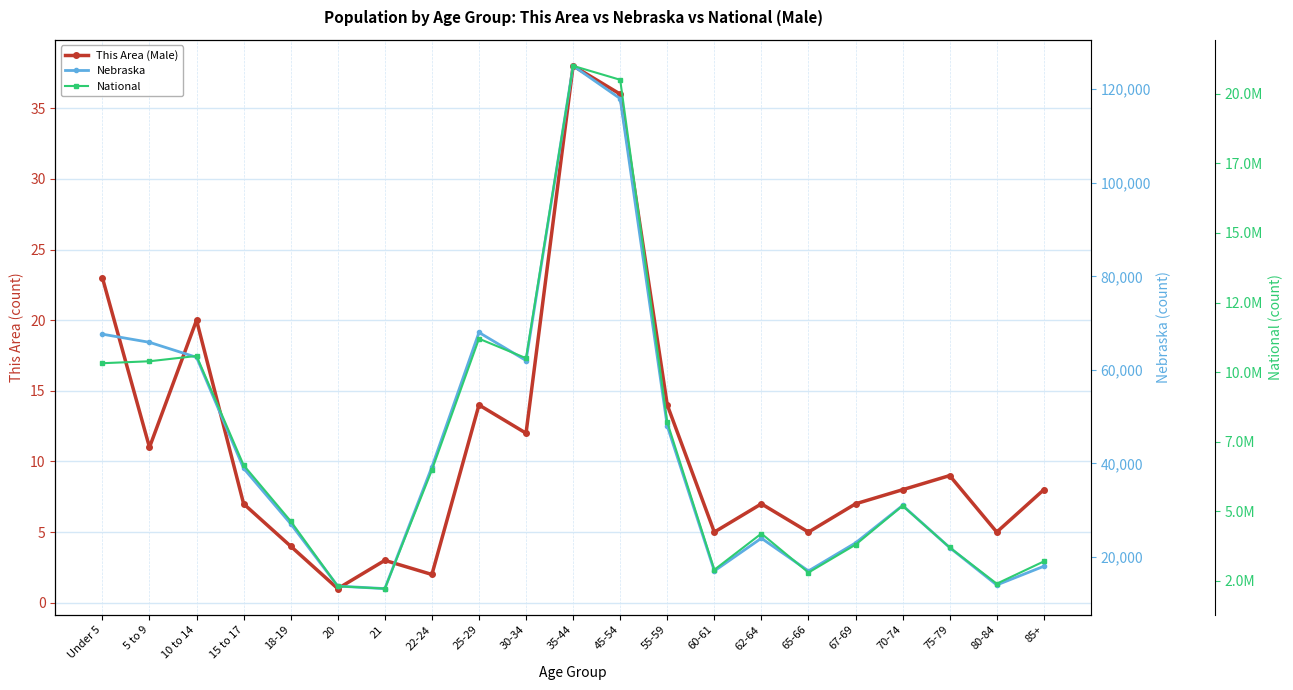

The value of National at 15 to 17 is 3666815. True or false?

False